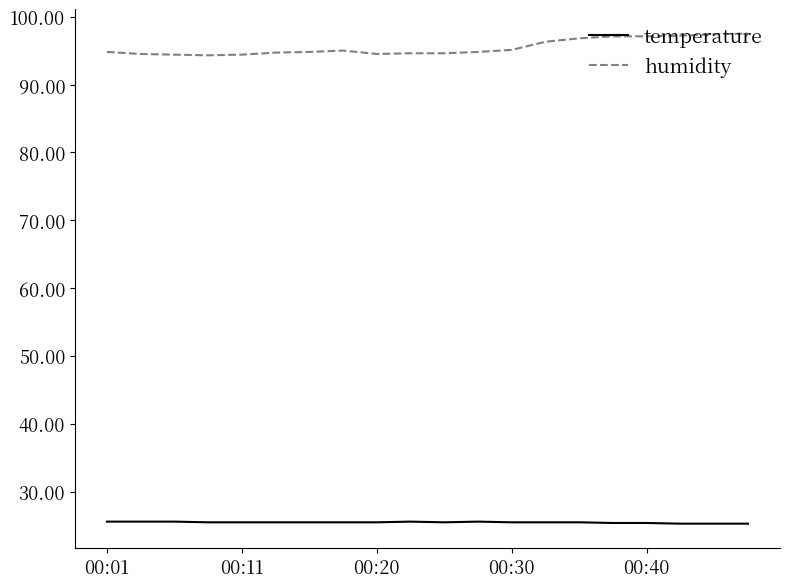

True or false: humidity and temperature cross at least once.

False